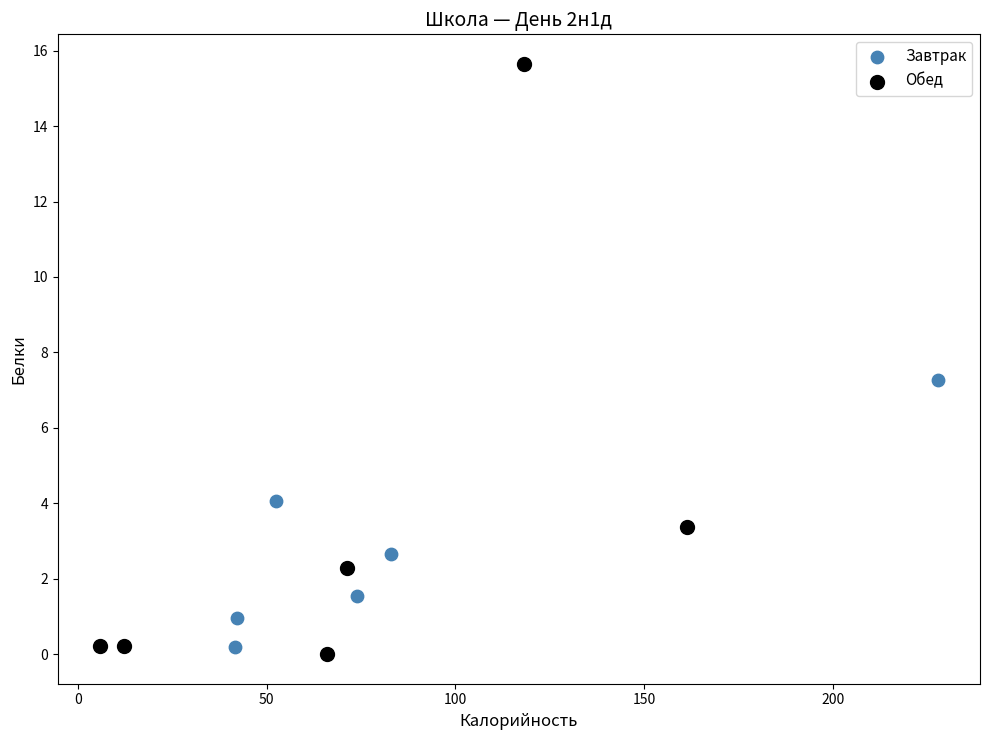

Which series contains the highest Y value?

Обед